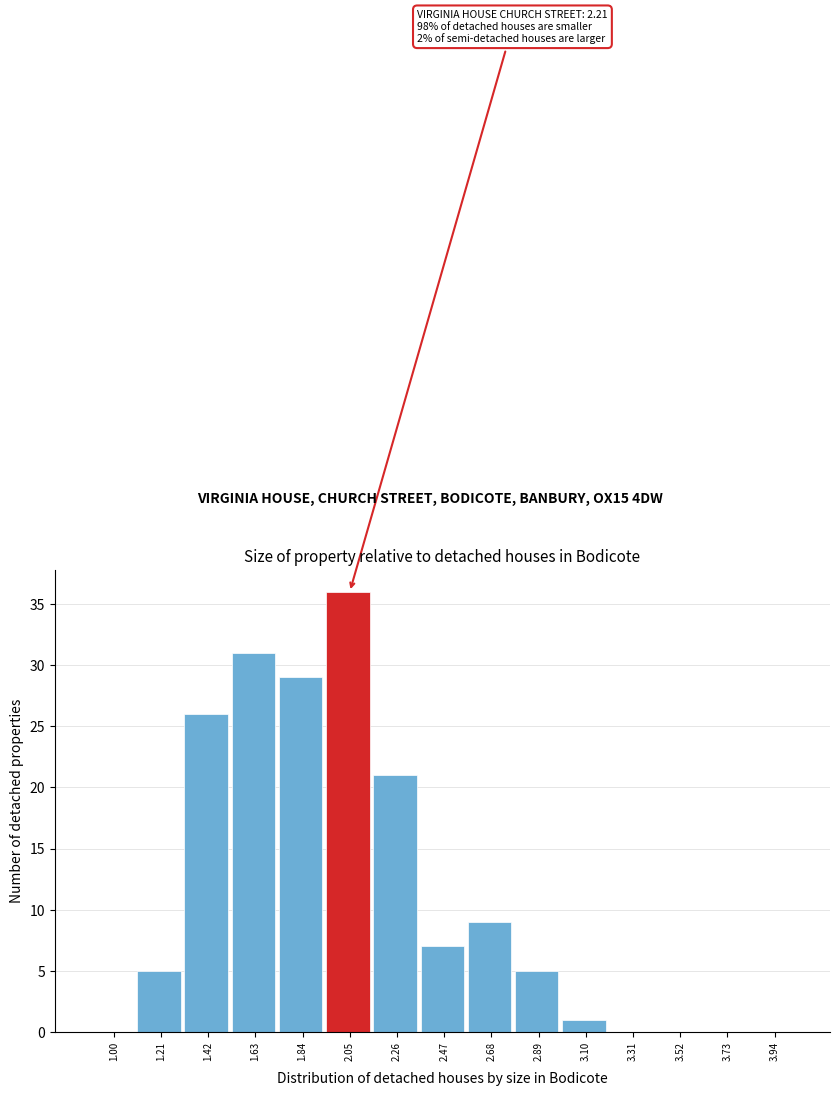

Reading right to left, extract all data points from this chart.

3.94=0	3.73=0	3.52=0	3.31=0	3.10=1	2.89=5	2.68=9	2.47=7	2.26=21	2.05=36	1.84=29	1.63=31	1.42=26	1.21=5	1.00=0